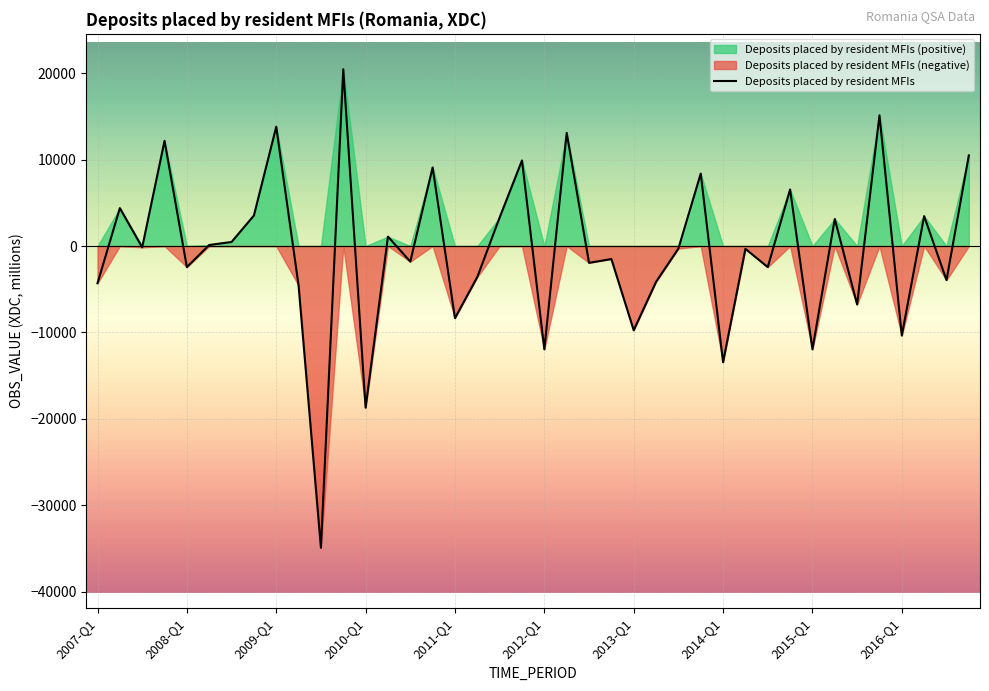

How many distinct data groups are displayed?

1